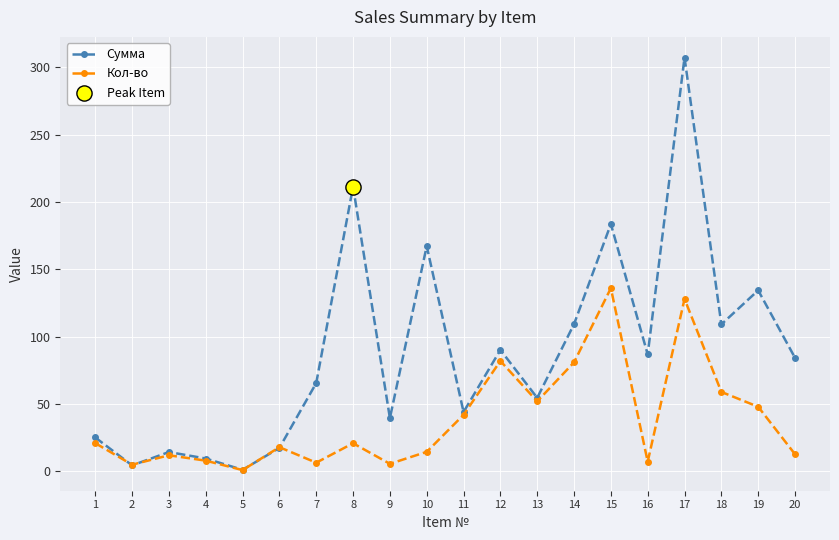

List the series in order of their peak value, lowest first.

Кол-во, Сумма